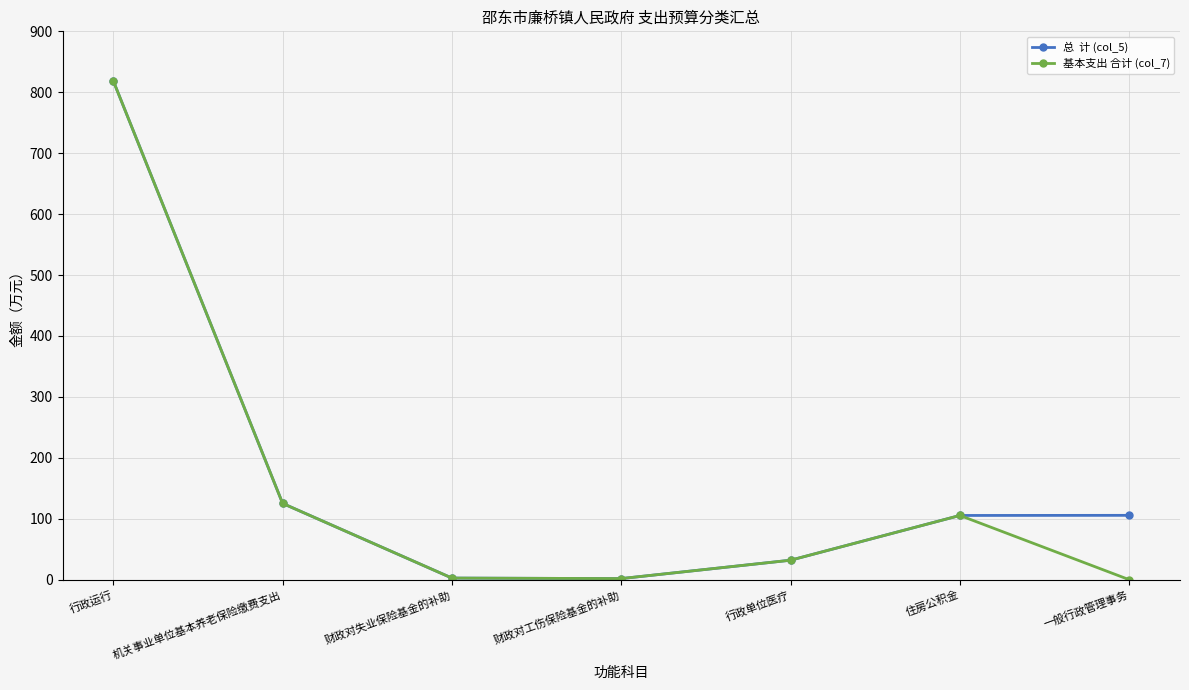

What is the label of the 7th point from the left?

一般行政管理事务